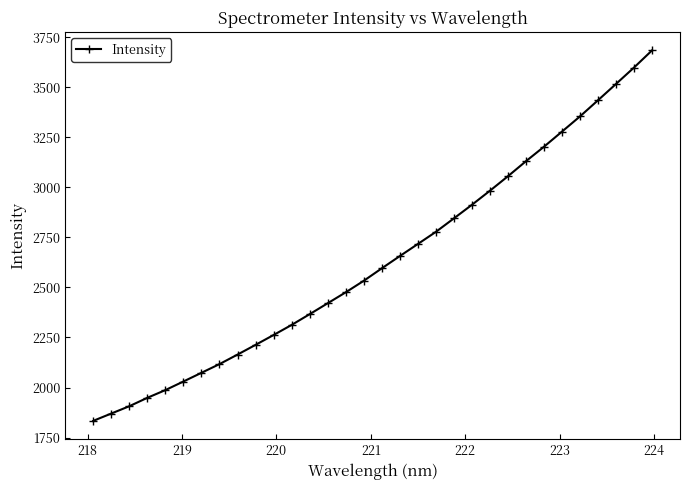

True or false: the data has more than 2 interior local peaks.

False